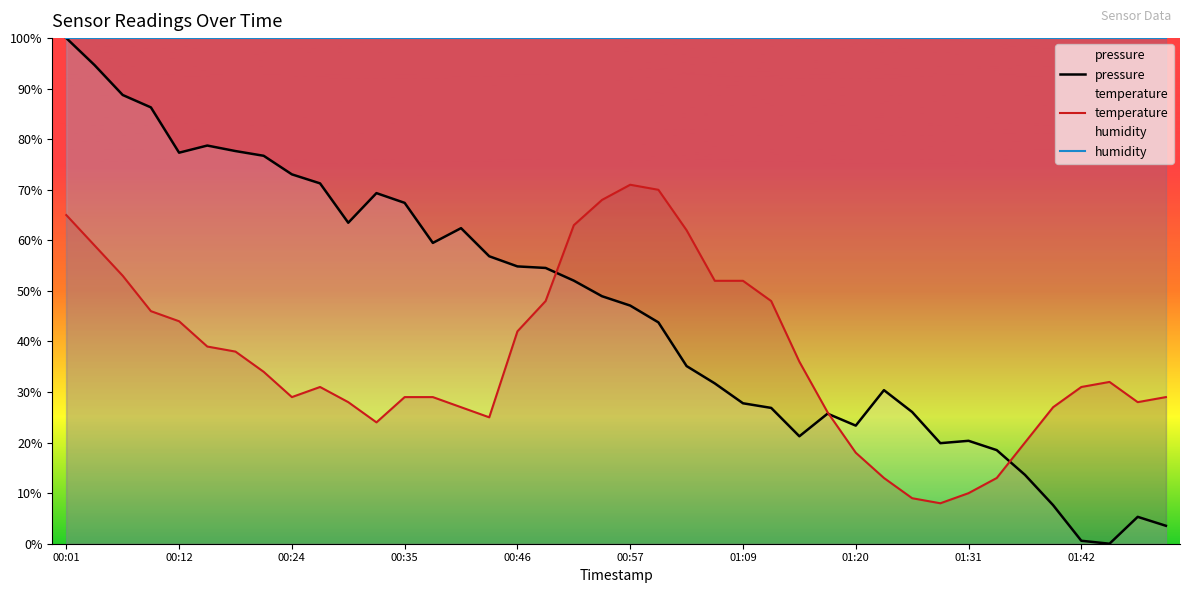

At which category is the sum across all series the highest?

00:01